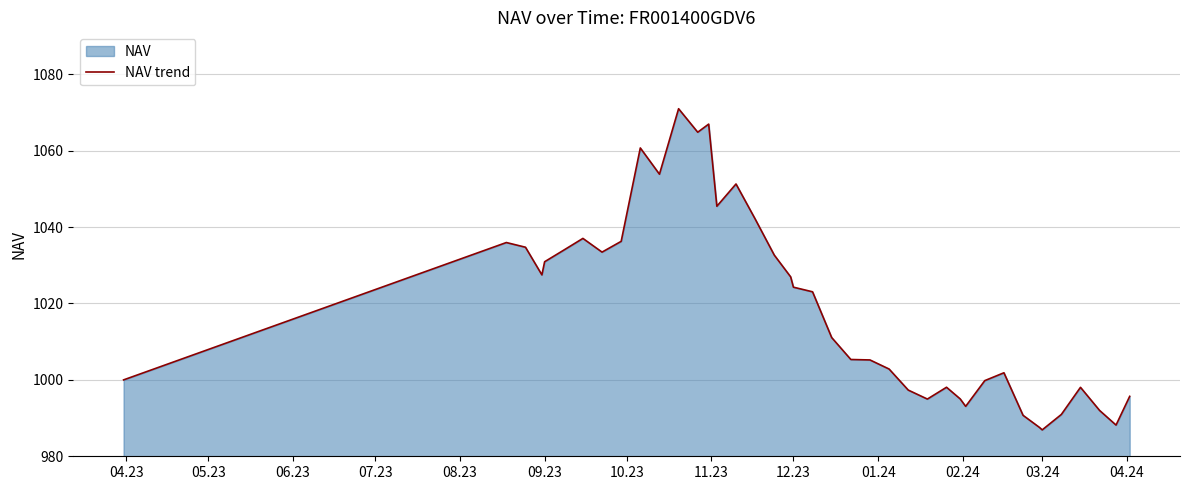

What is the maximum value shown in the chart?

1071.0